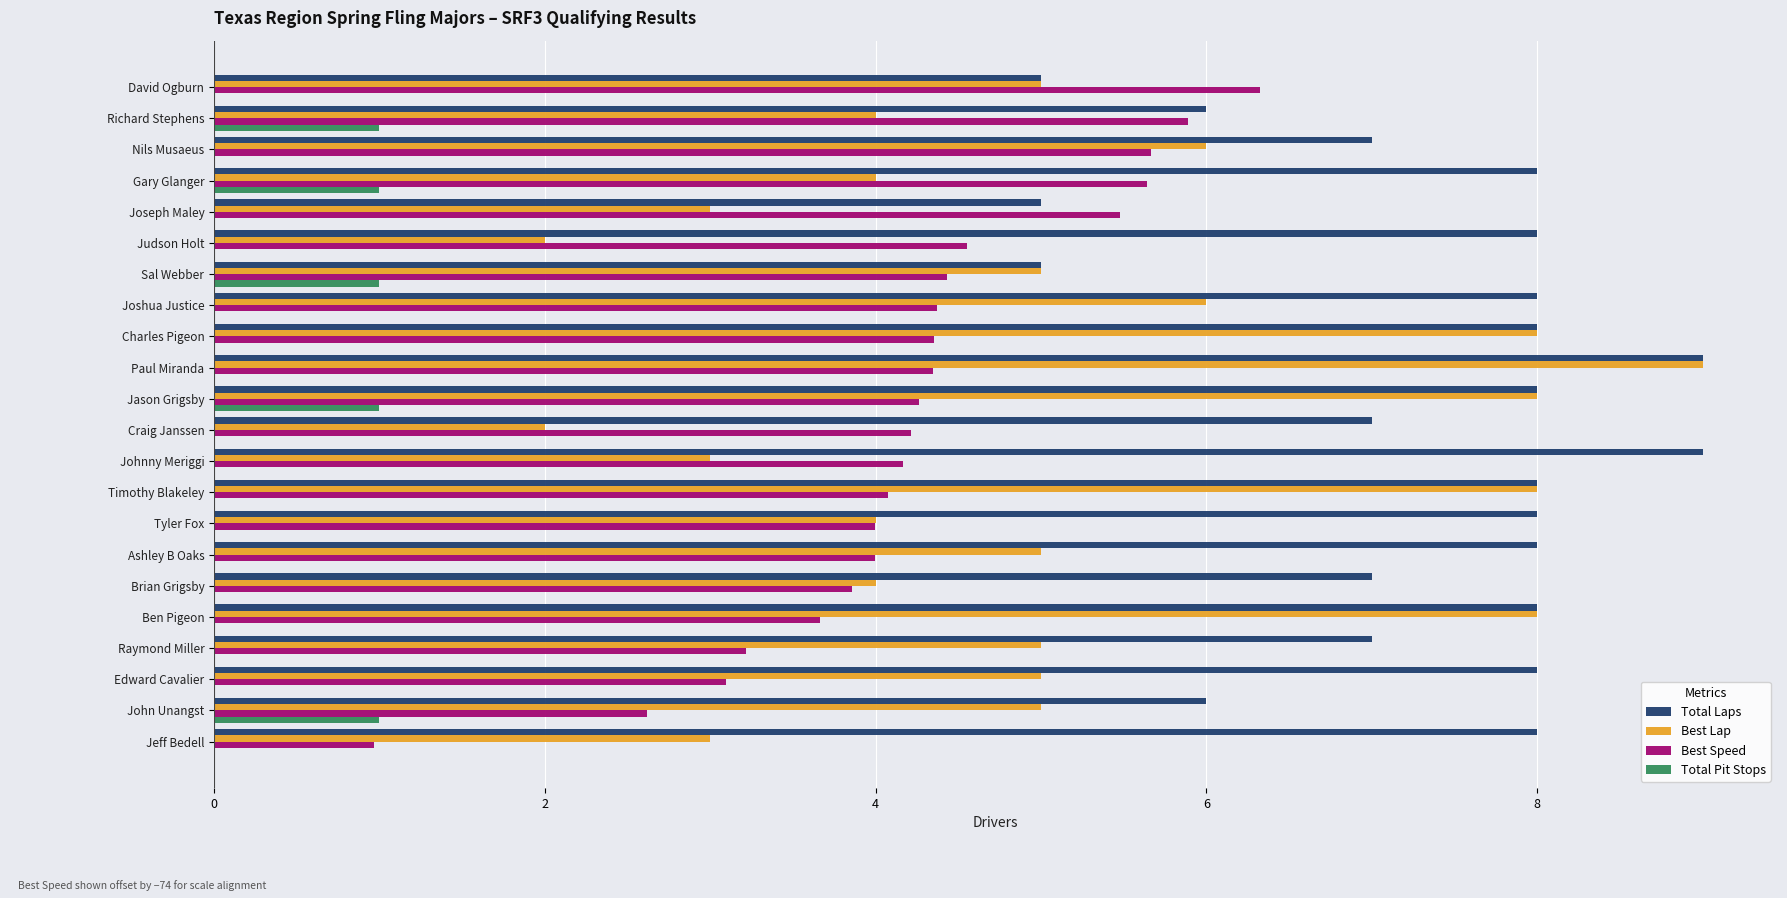

What are all the series names shown in the legend?

Total Laps, Best Lap, Best Speed, Total Pit Stops